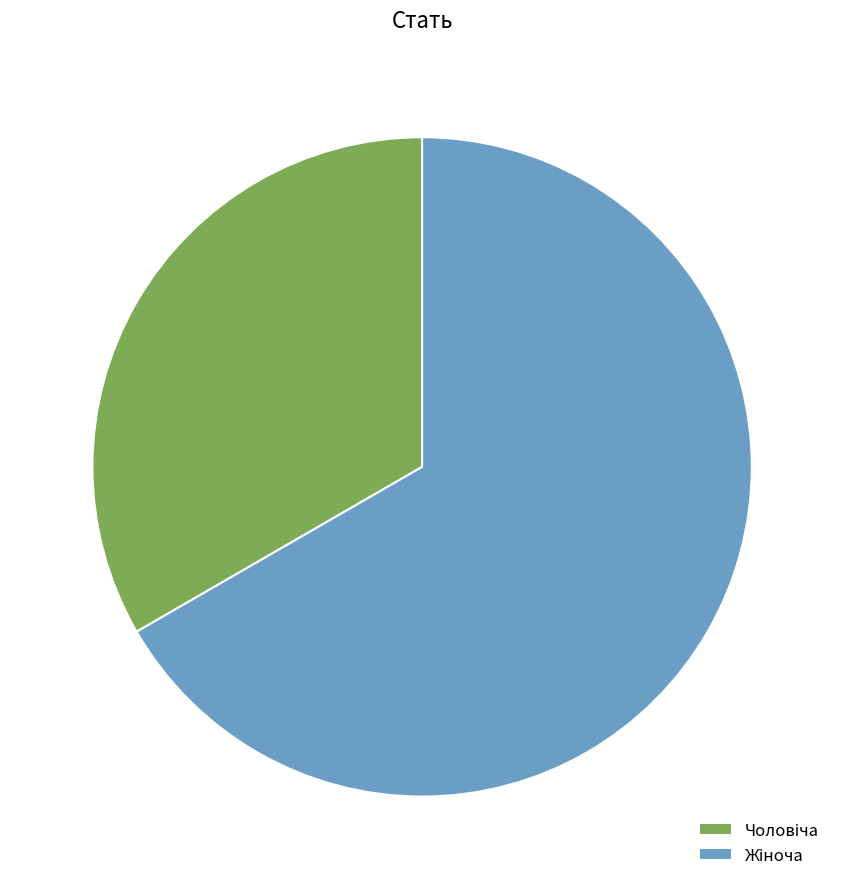

Is there a majority slice in this chart?

Yes